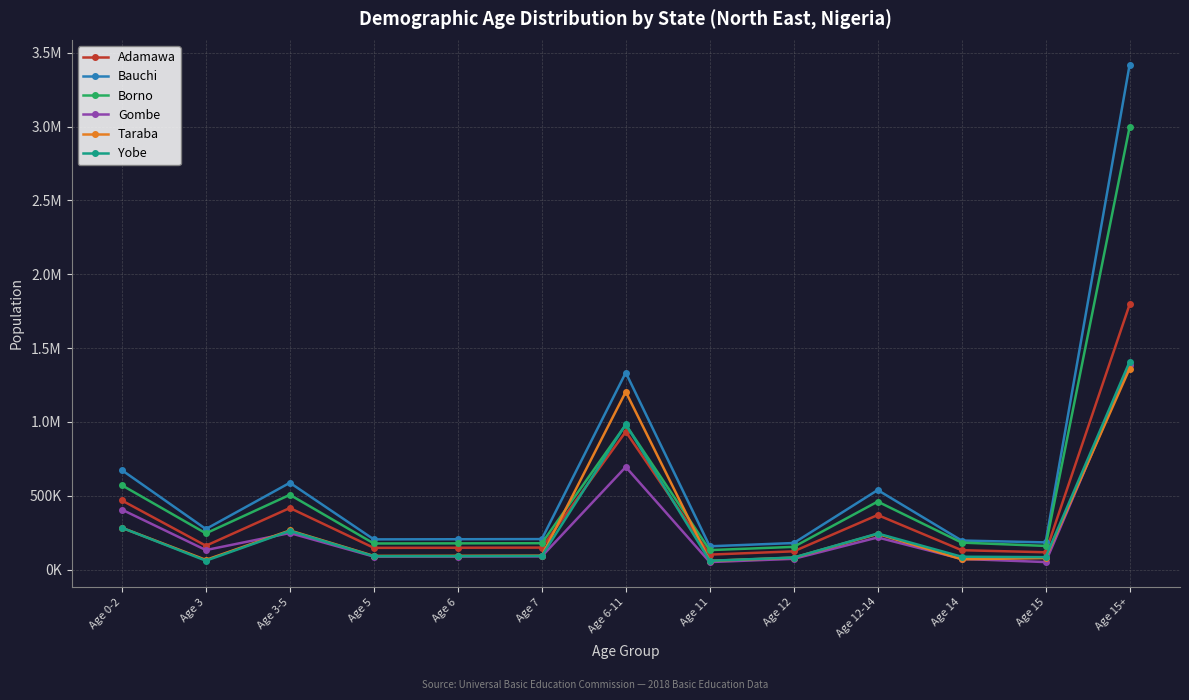

List the labels in order of Taraba value, smallest first.

Age 11, Age 3, Age 14, Age 15, Age 12, Age 5, Age 6, Age 7, Age 12-14, Age 3-5, Age 0-2, Age 6-11, Age 15+